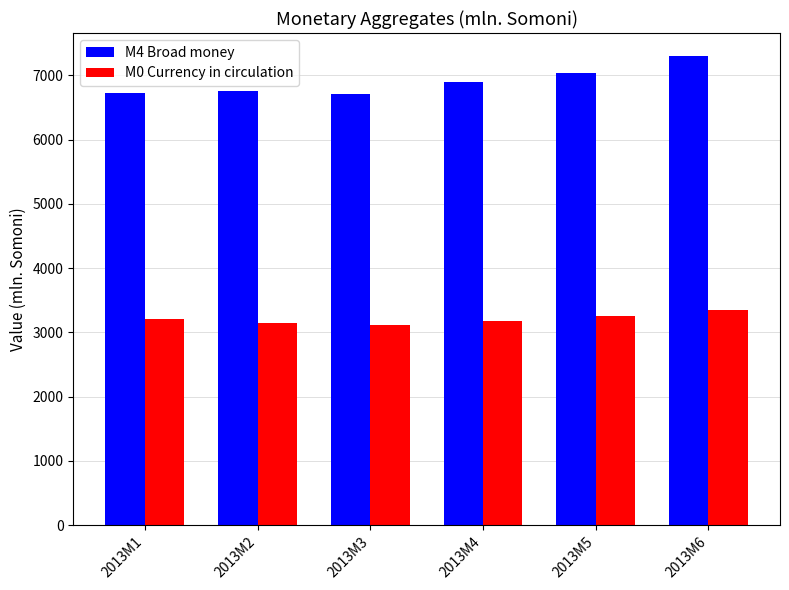

Which series has the largest total across all categories?

M4 Broad money